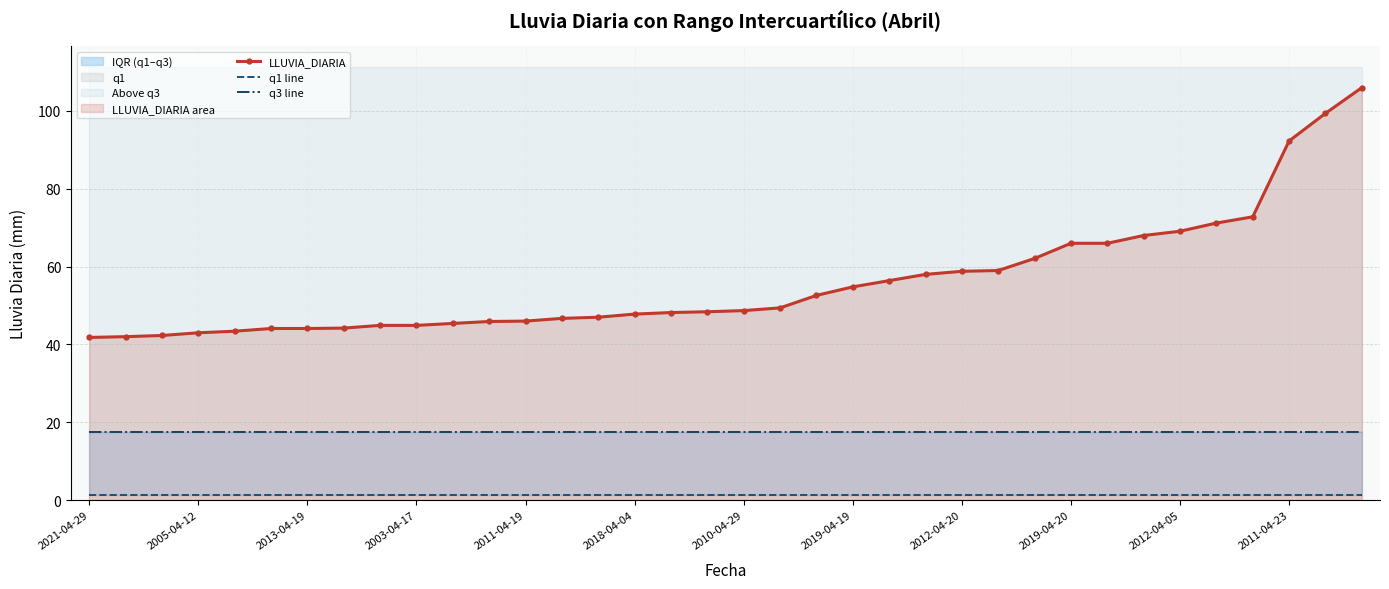

What is the highest value of the LLUVIA_DIARIA series?

106.0